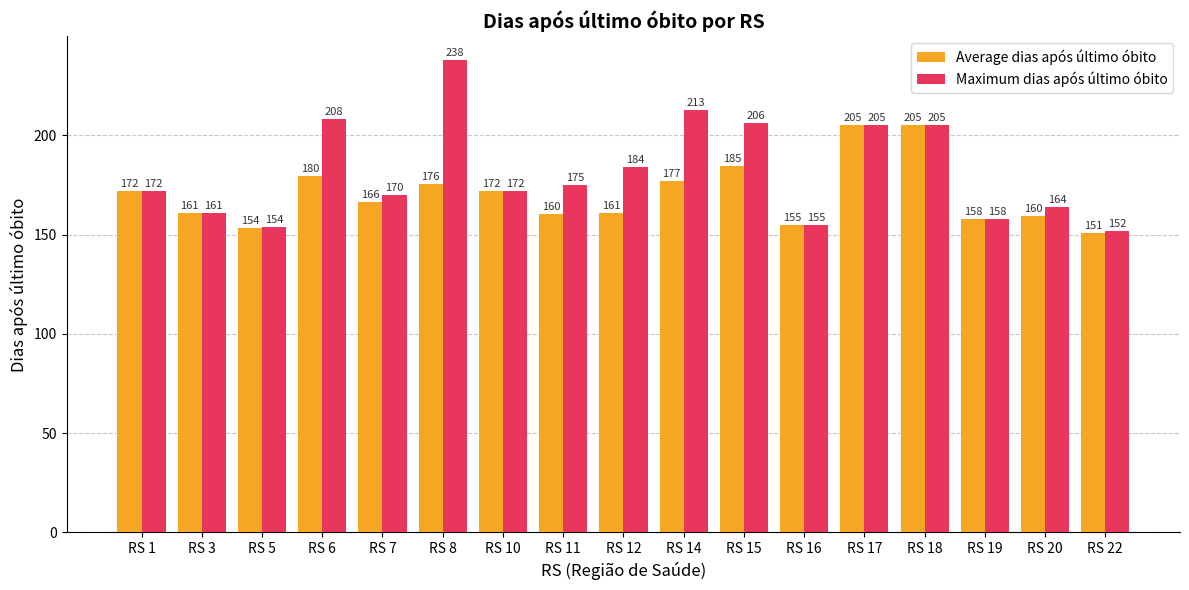

What is the total value across all series at RS 6?

387.5